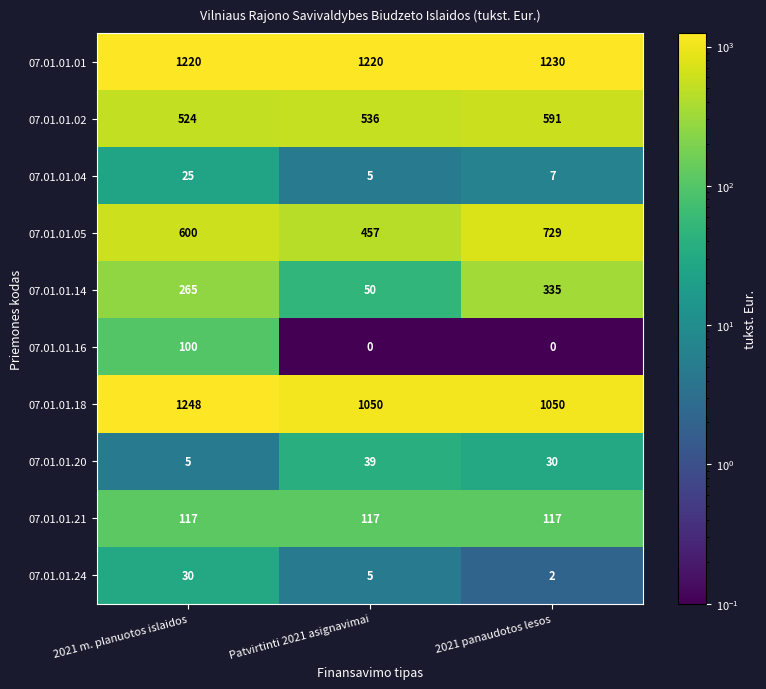

What is the total value across all series at Patvirtinti 2021 asignavimai?

3479